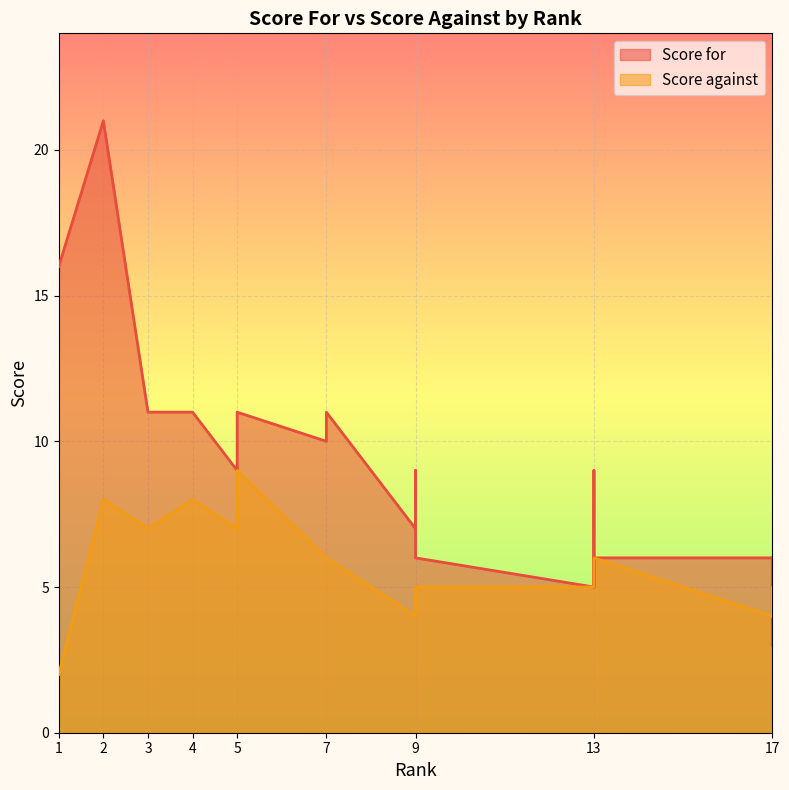

Where is Score for nearest to the value 12?

3